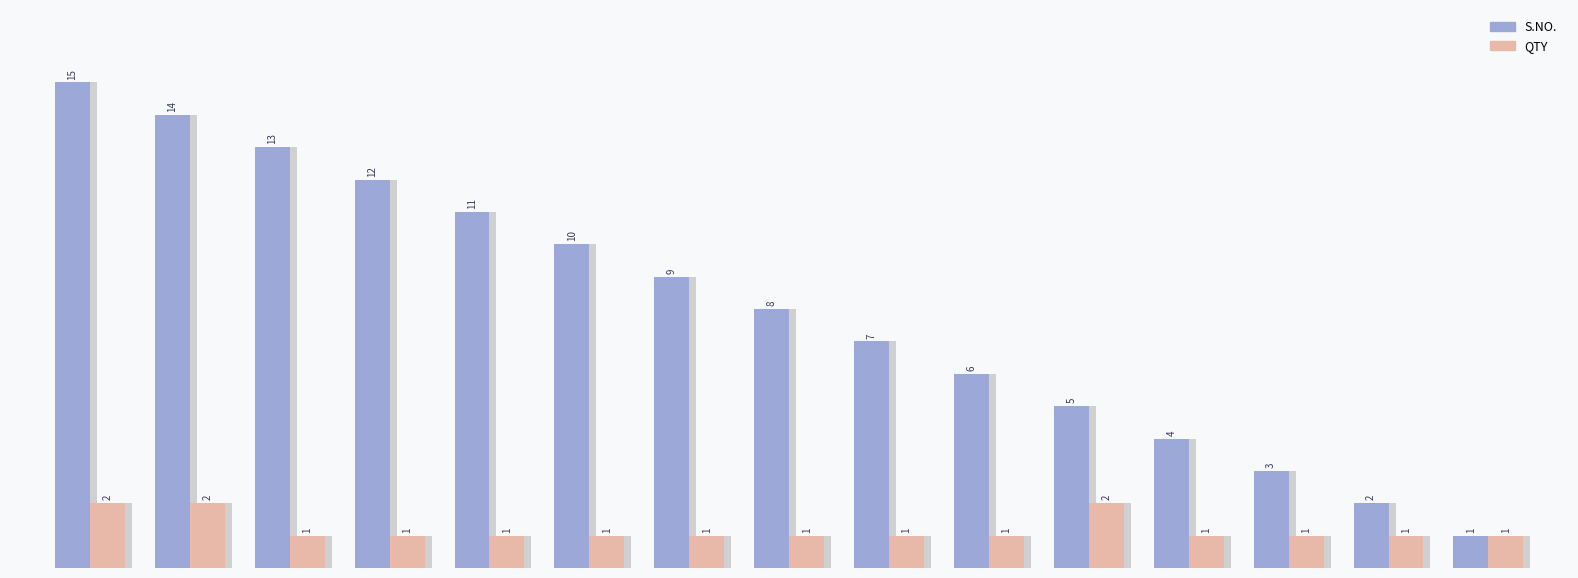

What is the minimum value shown in the chart?

1